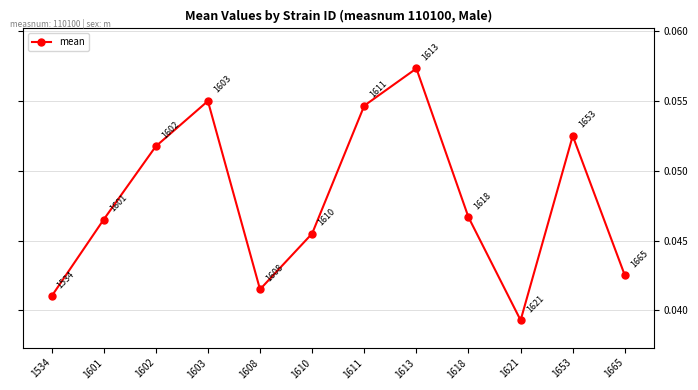

Which category has the highest value across all series?

1613